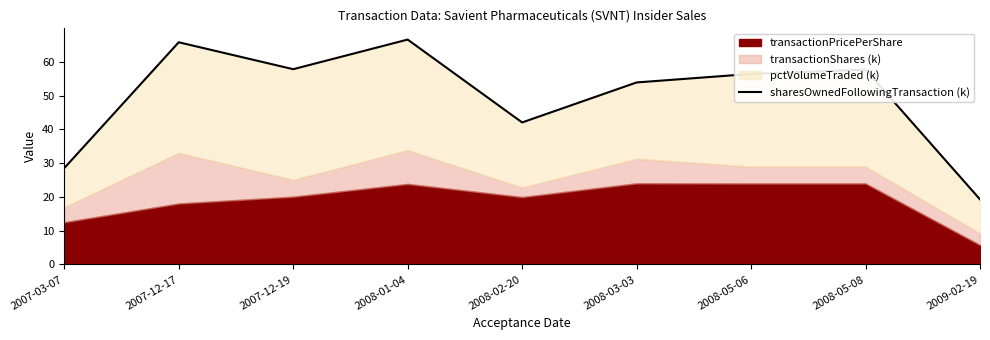

Where is the data nearest to the value 42?

2008-02-20